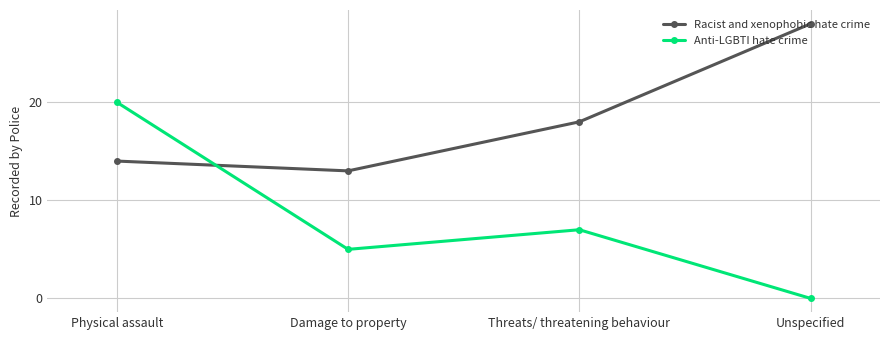

How many data points in Racist and xenophobic hate crime are less than 18?

2